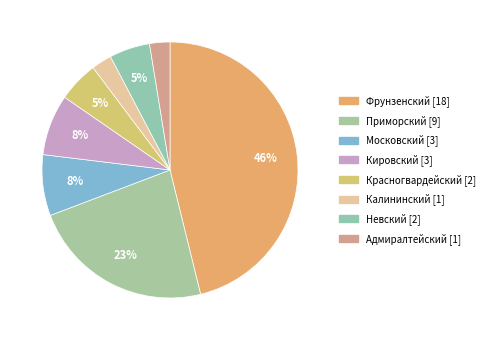

Does any single category account for the majority?

No